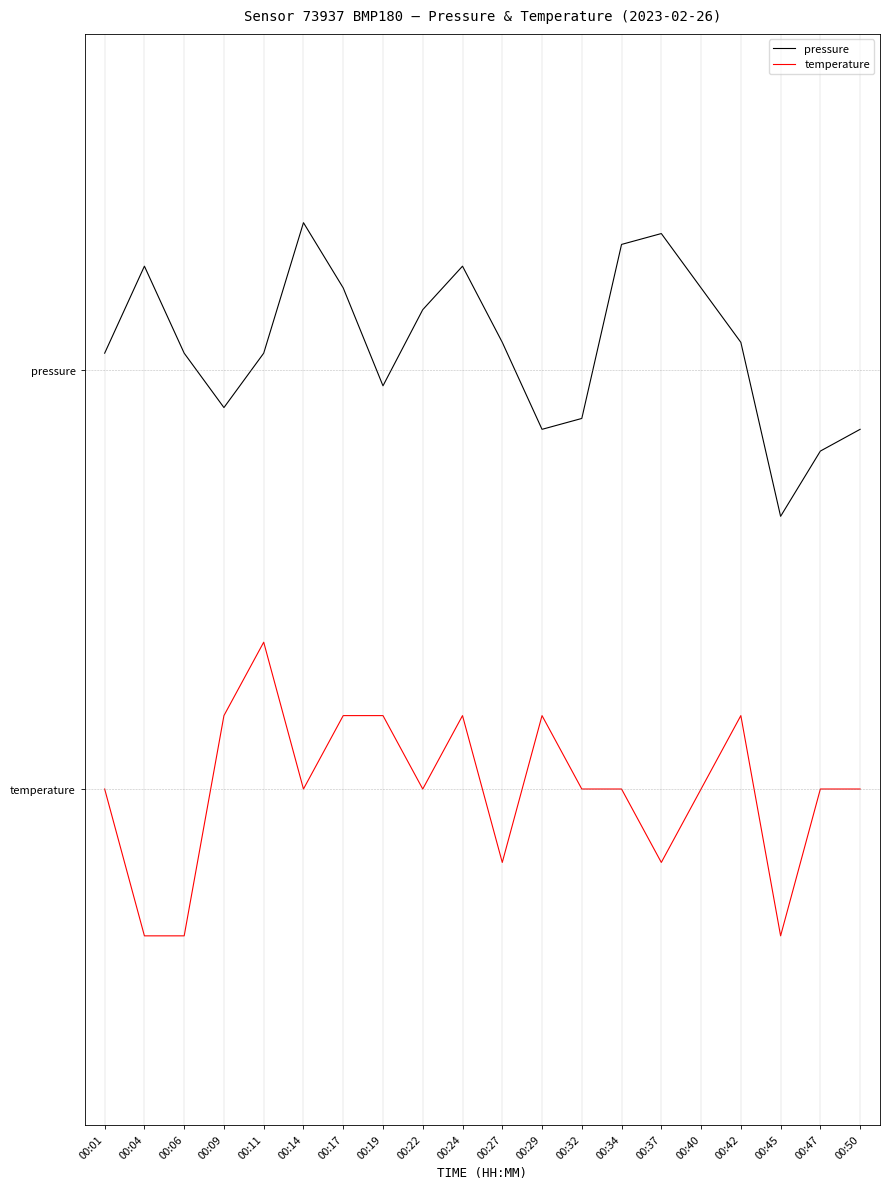

True or false: pressure and temperature cross at least once.

False